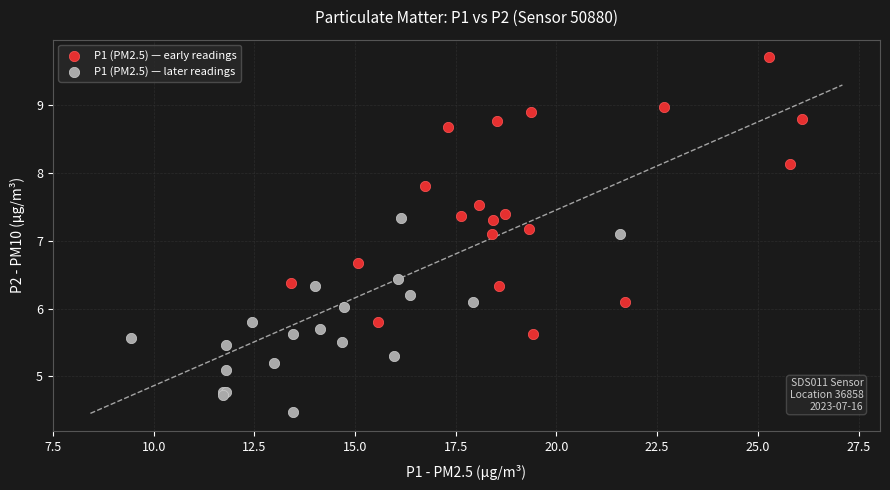

Which series contains the highest Y value?

P1 (PM2.5) — early readings